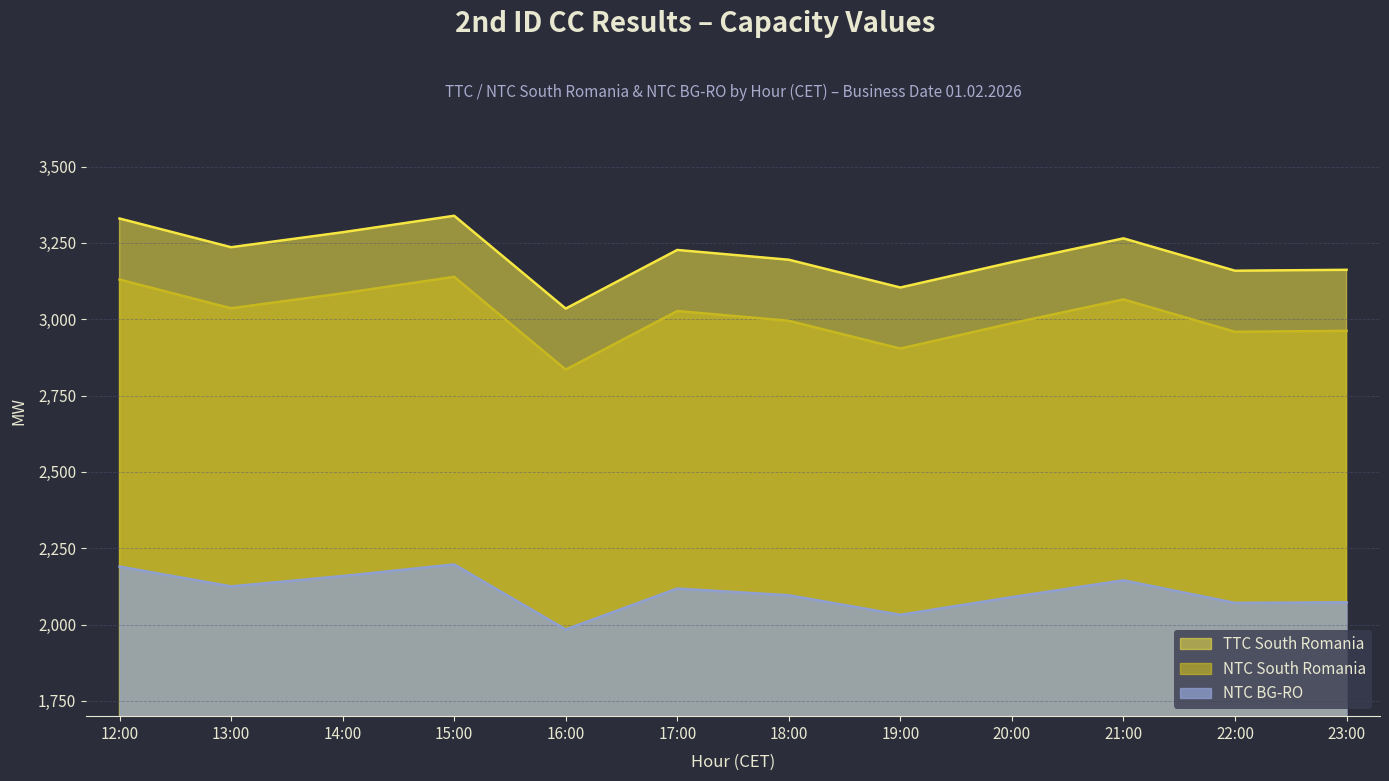

What is the difference between the maximum and second lowest values in the TTC South Romania series?

235